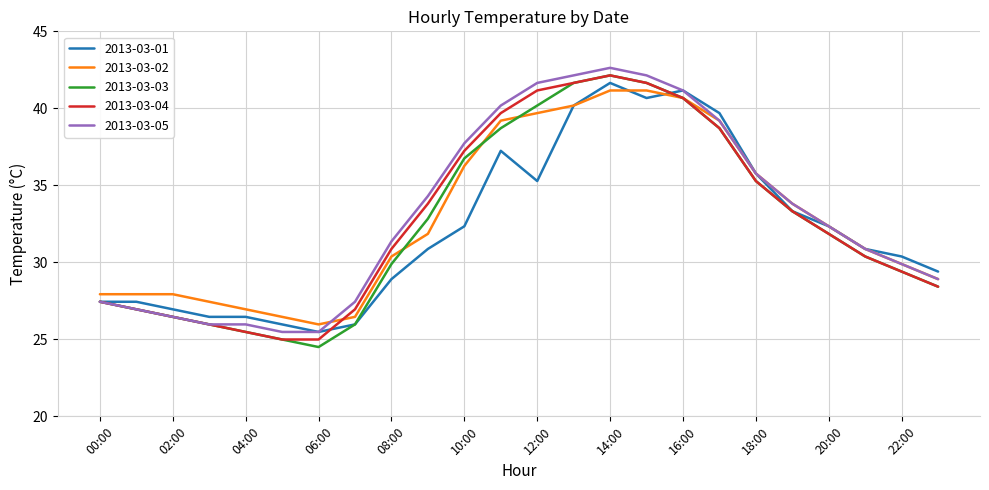

What is the minimum value for 2013-03-01?

25.5